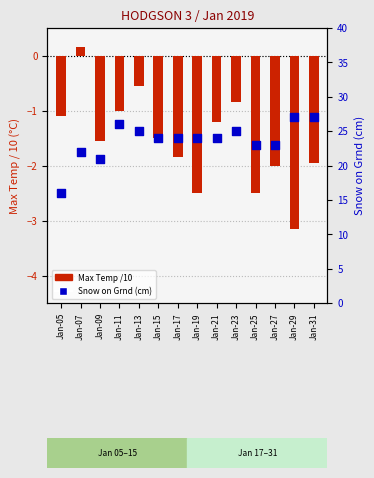

Which series reaches the minimum Y coordinate?

Max Temp (scaled)